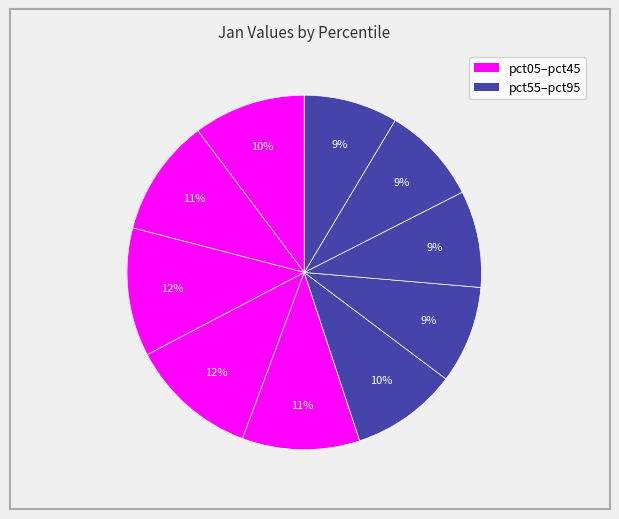

Is there a majority slice in this chart?

No